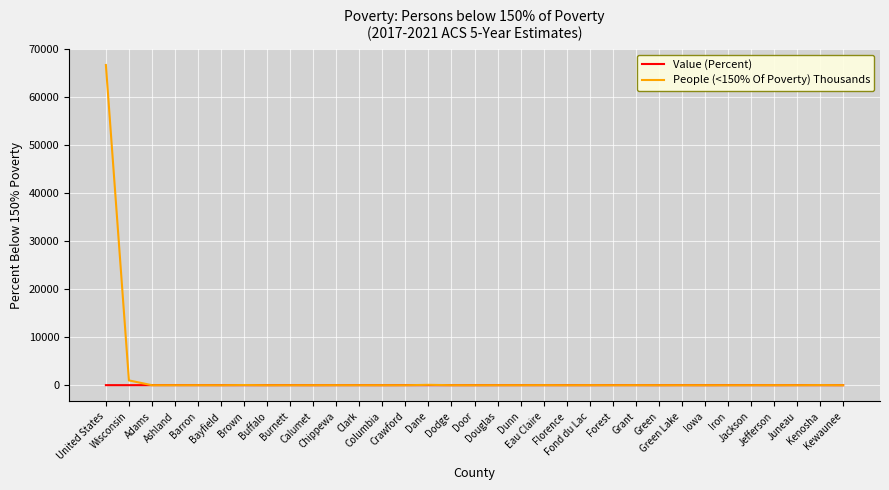

List the series in order of their peak value, highest first.

People (<150% Of Poverty) Thousands, Value (Percent)